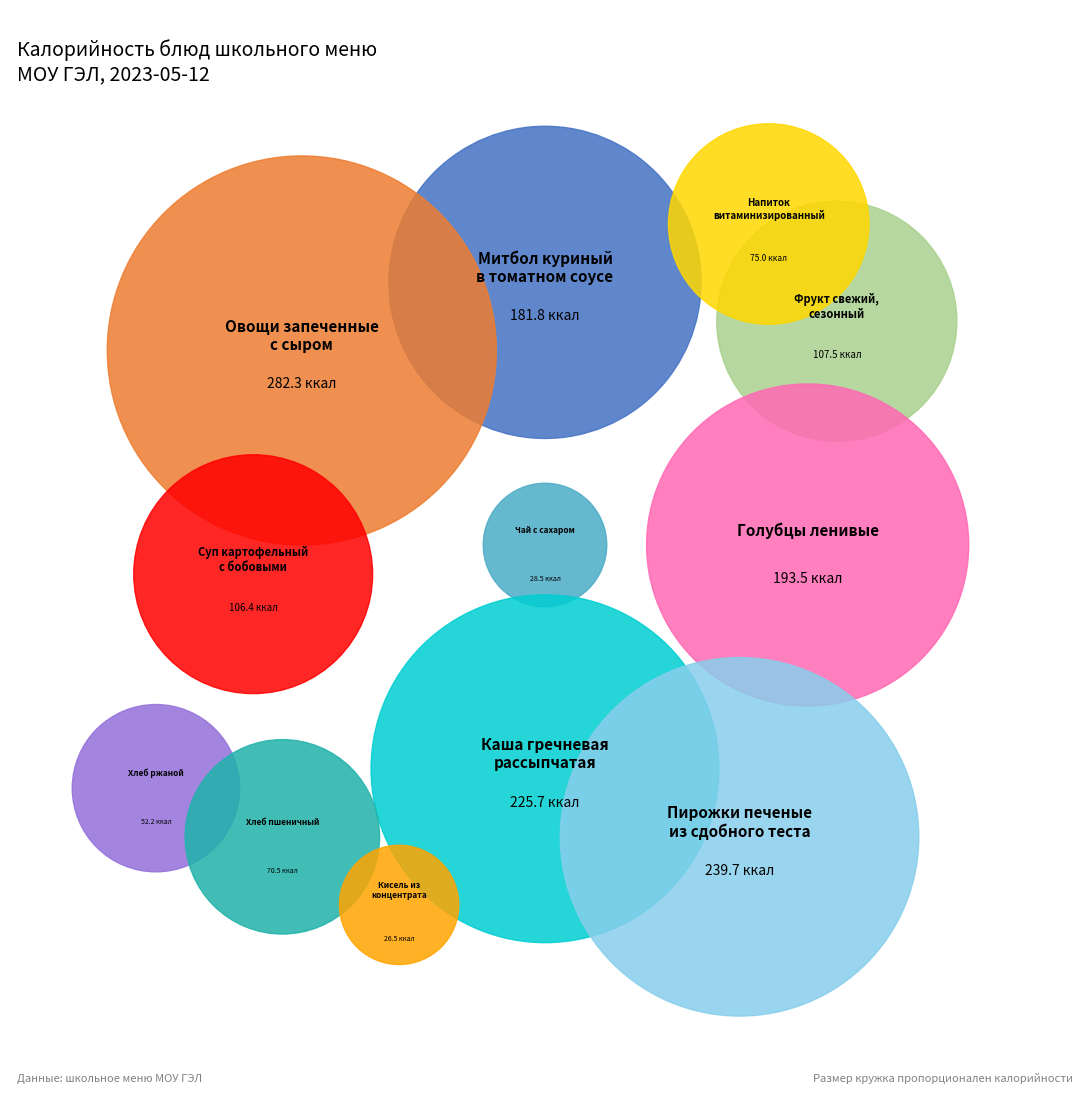

To the nearest percent, what is the combined percentage of Пирожки печеные
из сдобного теста and Кисель из
концентрата?

17%